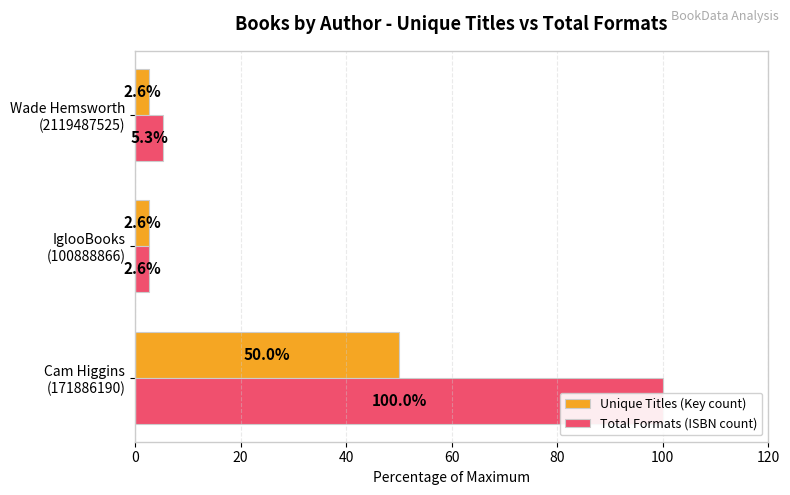

Which series changed the most between Cam Higgins (171886190) and IglooBooks (100888866)?

Total Formats (ISBN count)